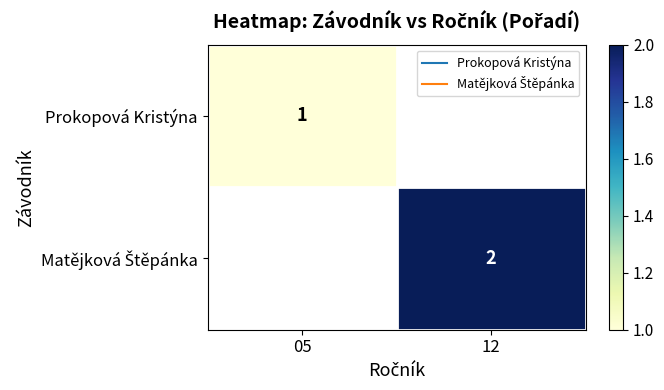

At how many categories does at least one series exceed 1?

1